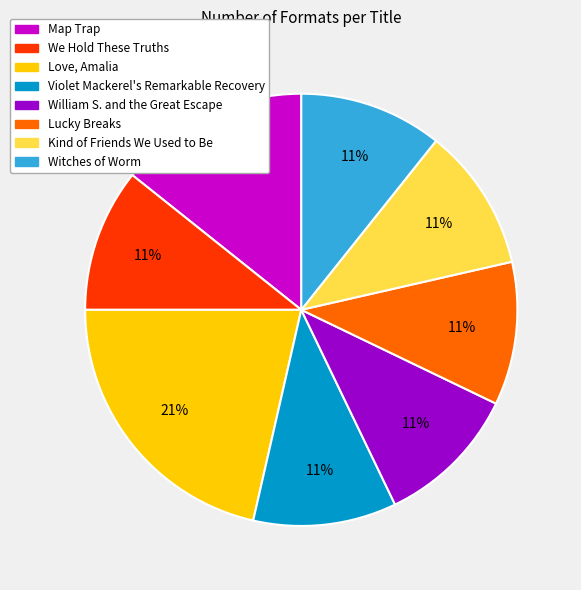

Between Love, Amalia and Map Trap, which is larger?

Love, Amalia